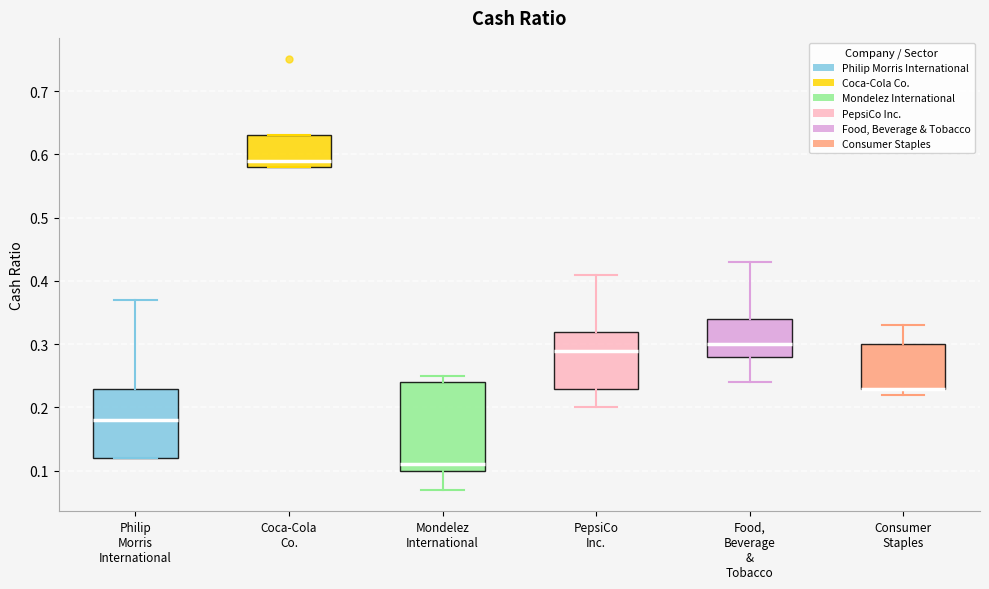

Which box is the tallest, from its lower edge to its upper edge?

Mondelez International